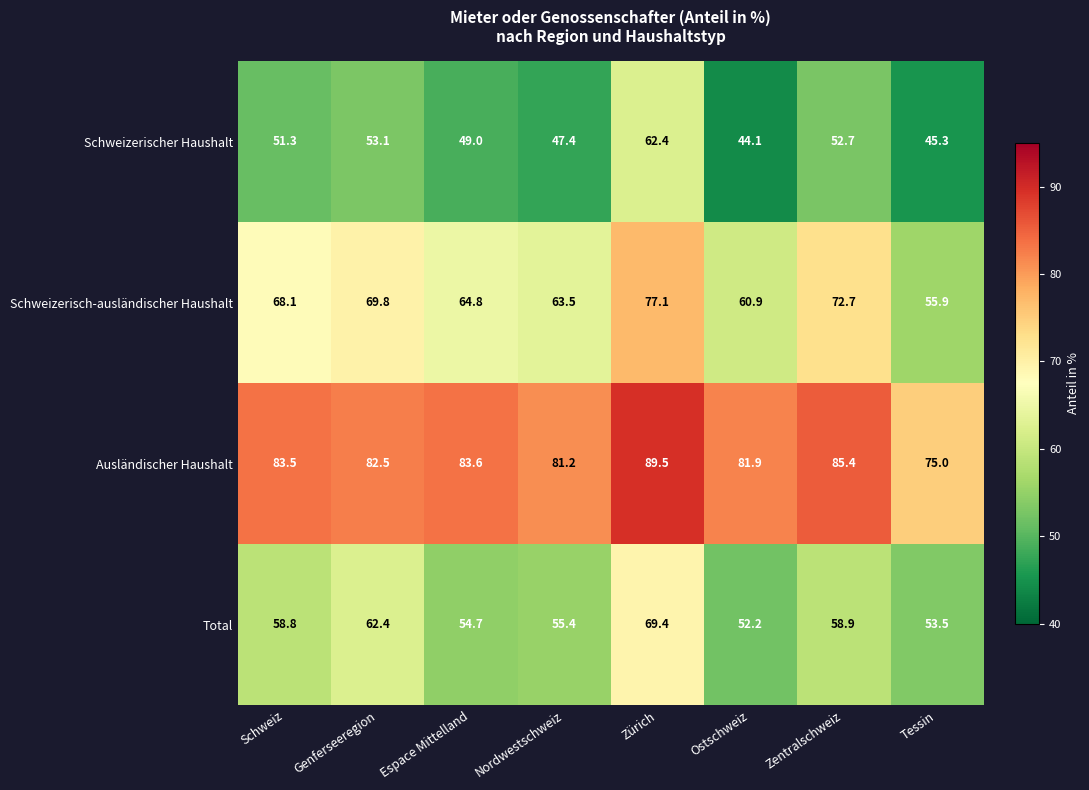

What is the difference between the maximum and second lowest values in the Ausländischer Haushalt series?

8.3